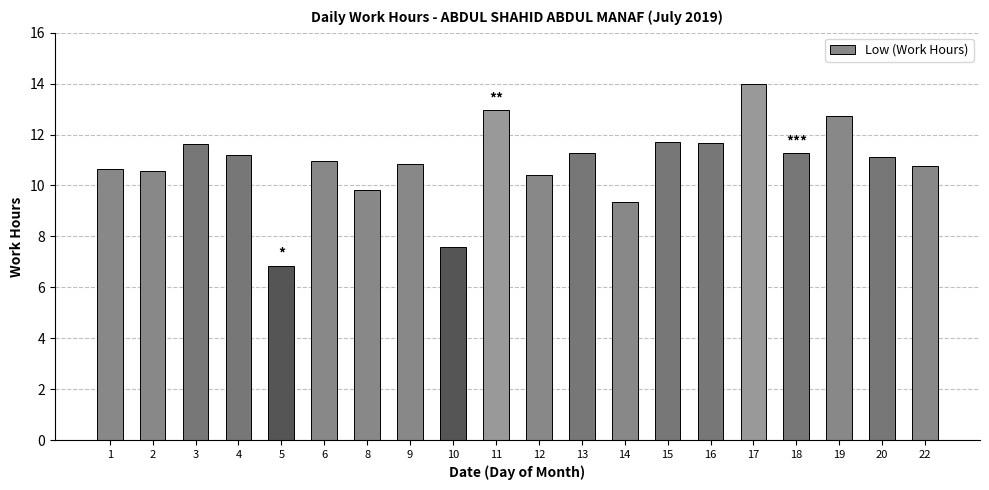

The value at 11 is 12.9. True or false?

True